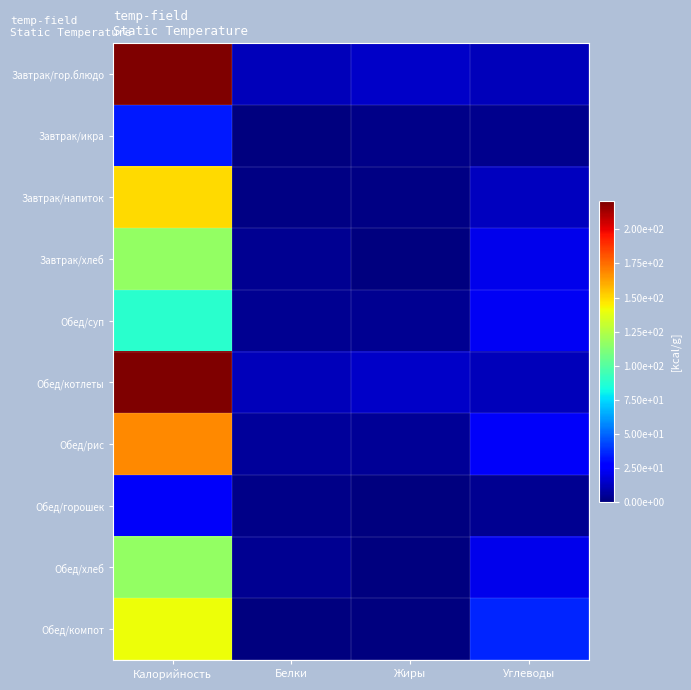

Which series has the largest total across all categories?

Завтрак/гор.блюдо